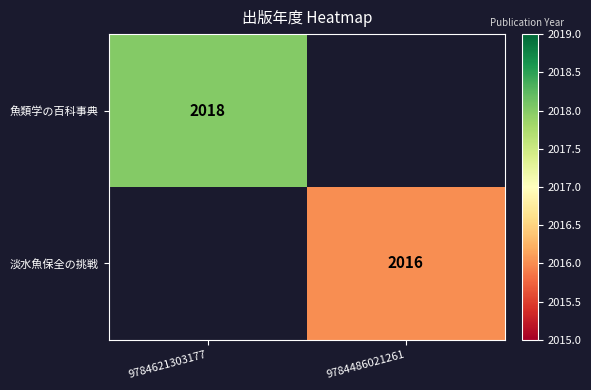

The value of 魚類学の百科事典 at 9784621303177 is 2018. True or false?

True